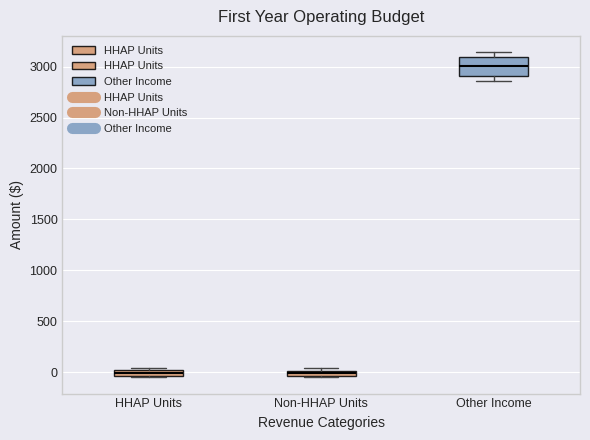

Which box is the tallest, from its lower edge to its upper edge?

Other Income